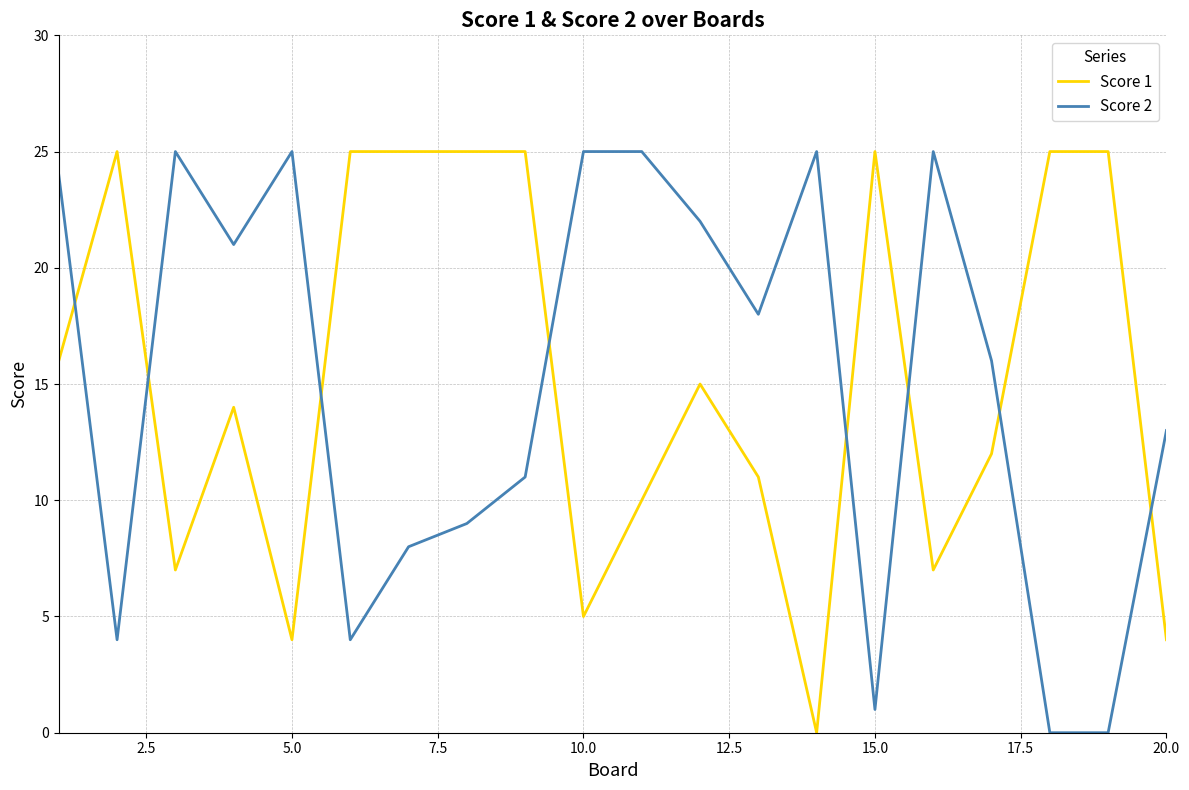

What is the greatest value displayed?

25